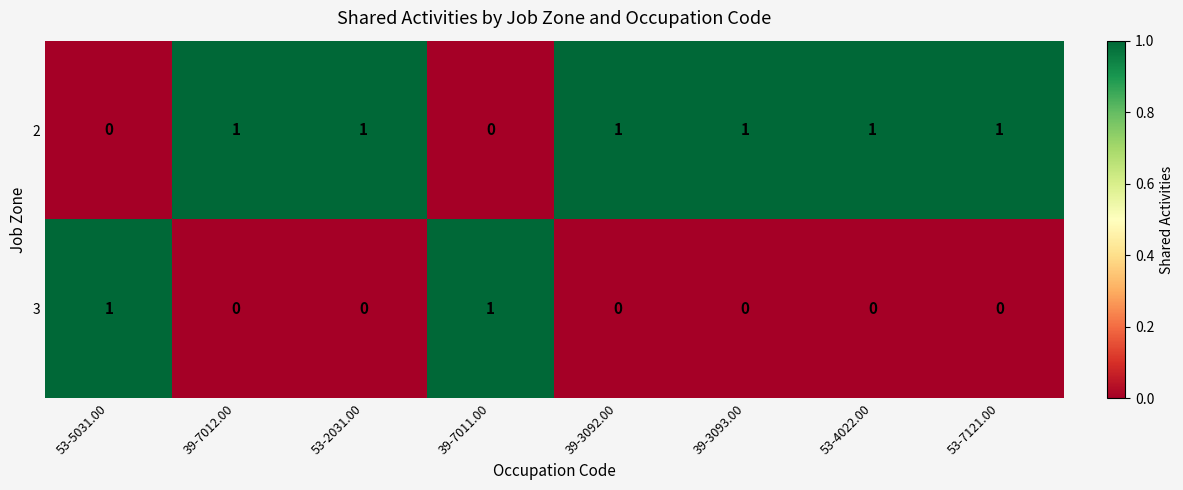

True or false: 3 has a value of 0 at 39-7011.00.

False